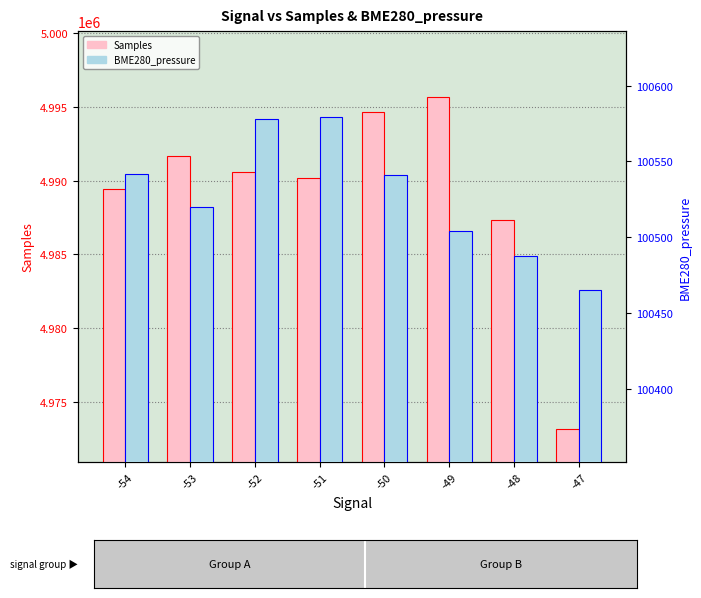

What is the value of the BME280_pressure bar at the 7th from the left?

100487.9